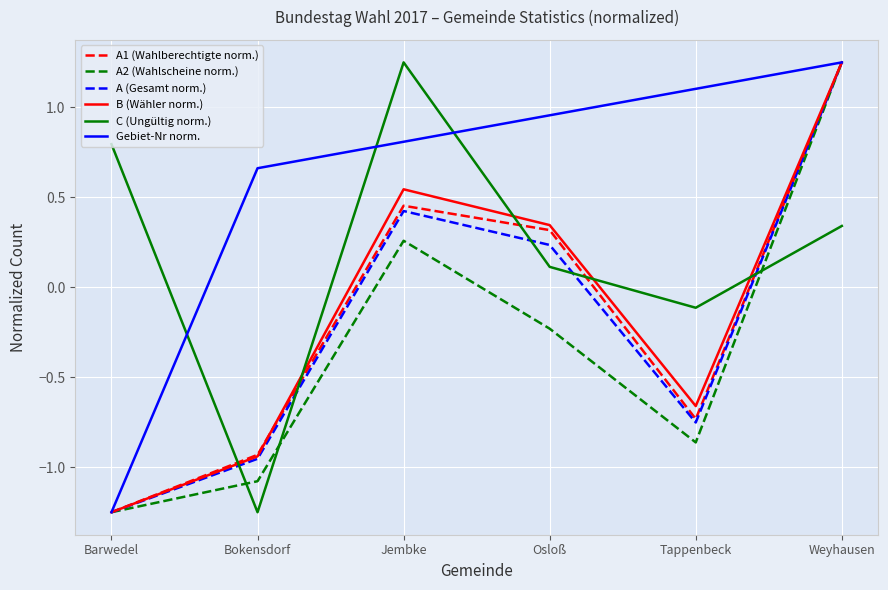

What is the sum of the A1 (Wahlberechtigte norm.) values at Tappenbeck and Osloß?

-0.4